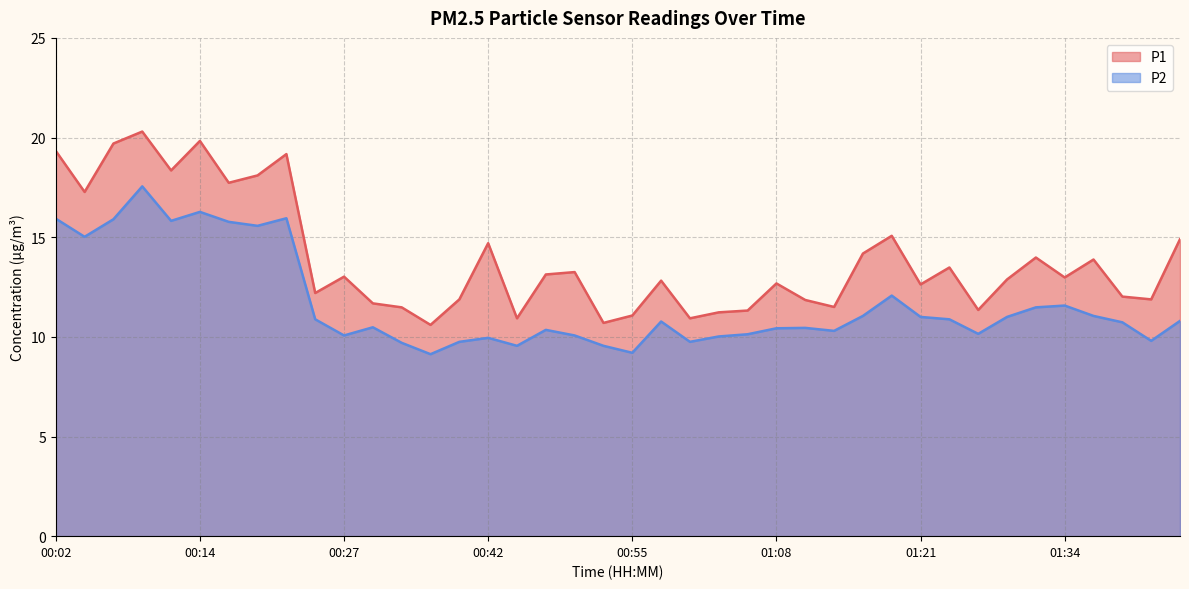

At which label does P1 first exceed 12?

00:02